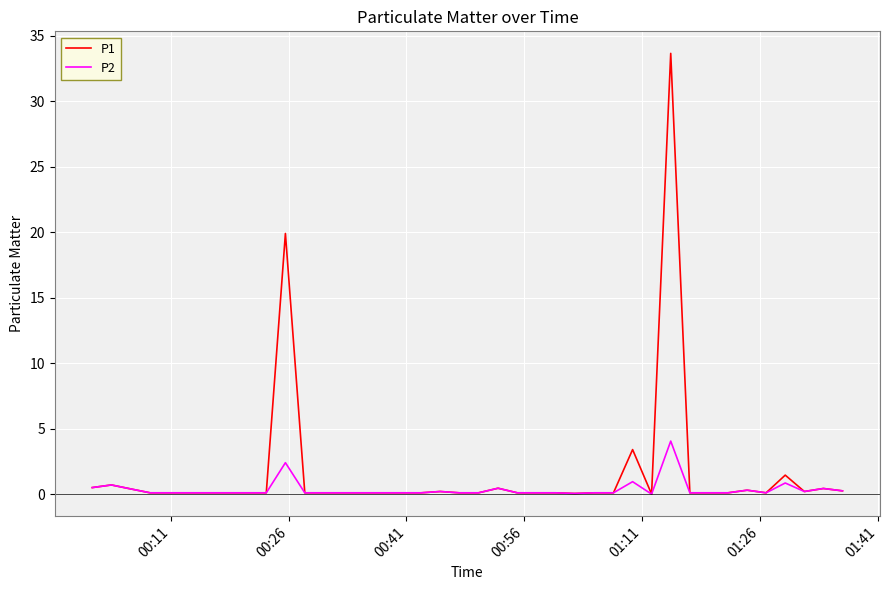

List the series in order of their peak value, lowest first.

P2, P1